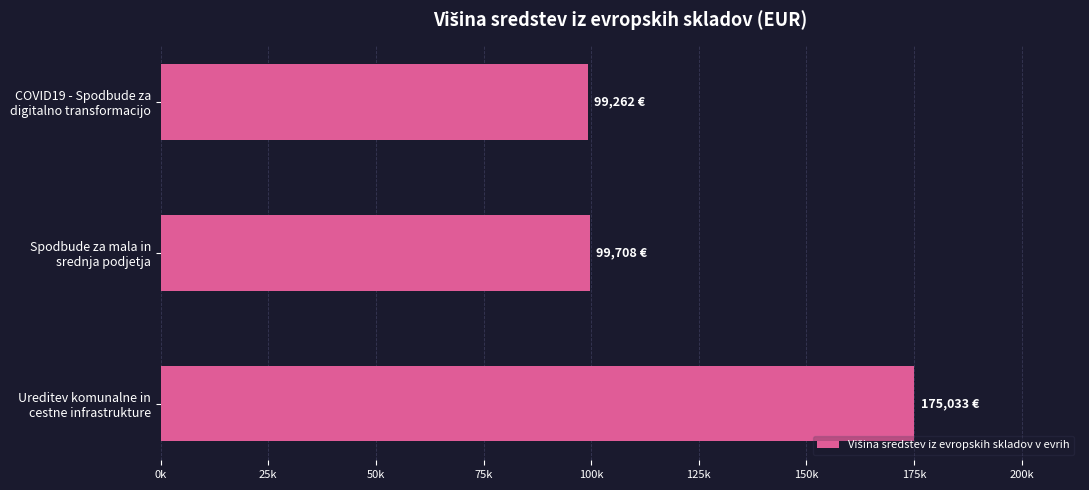

Where is the data nearest to the value 137147?

Spodbude za mala in
srednja podjetja